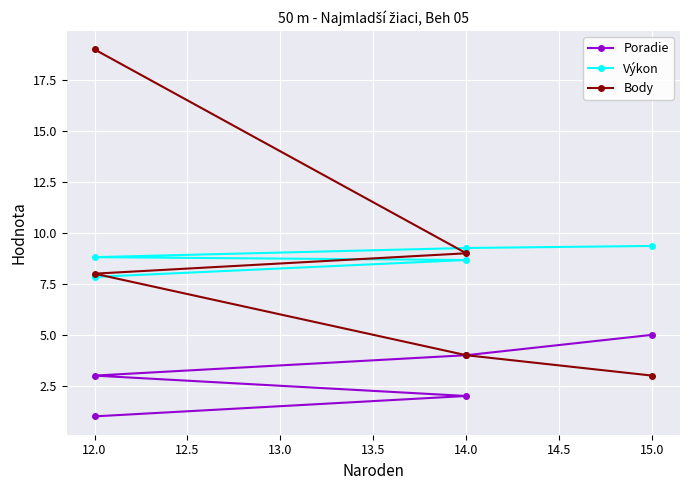

Between 12.0 and 14.0, which series saw the biggest shift?

Body